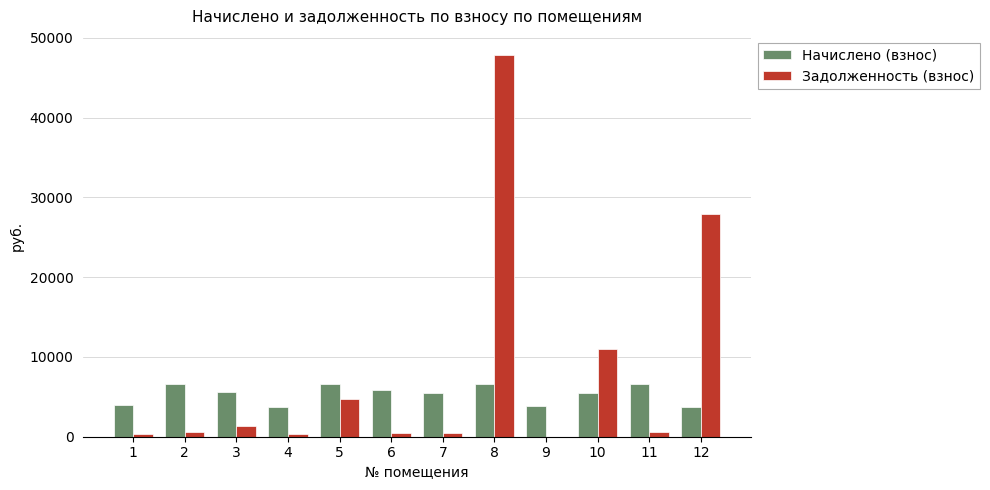

At which label does Начислено (взнос) first exceed 5568?

2